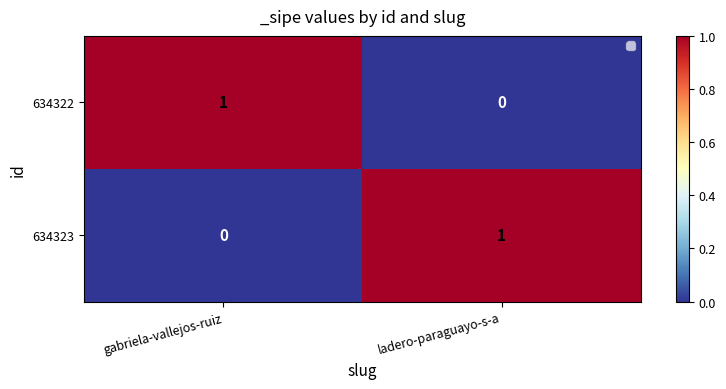

Reading left to right, transcribe all the data shown in this chart.

634322: gabriela-vallejos-ruiz=1	ladero-paraguayo-s-a=0
634323: gabriela-vallejos-ruiz=0	ladero-paraguayo-s-a=1